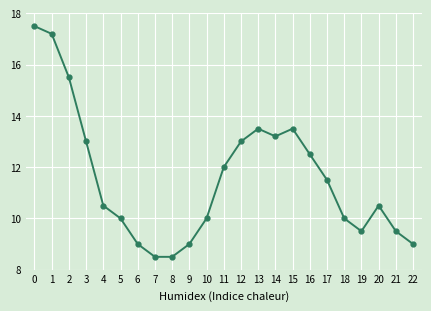

Reading left to right, what are all the values shown in this chart?

17.5	17.2	15.5	13.0	10.5	10.0	9.0	8.5	8.5	9.0	10.0	12.0	13.0	13.5	13.2	13.5	12.5	11.5	10.0	9.5	10.5	9.5	9.0